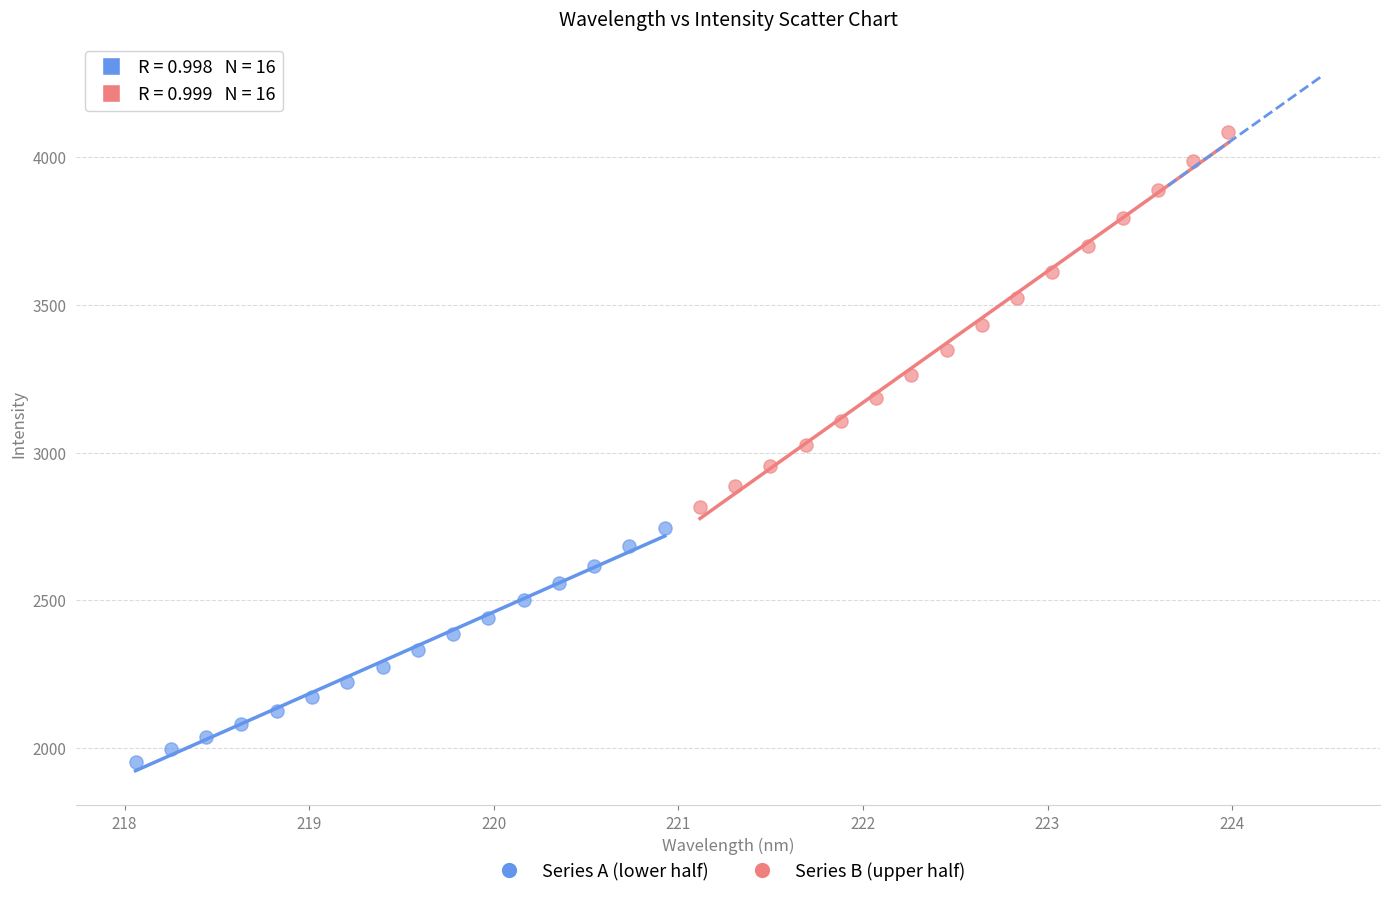

What are all the series names shown in the legend?

Series A (lower half), Series B (upper half)